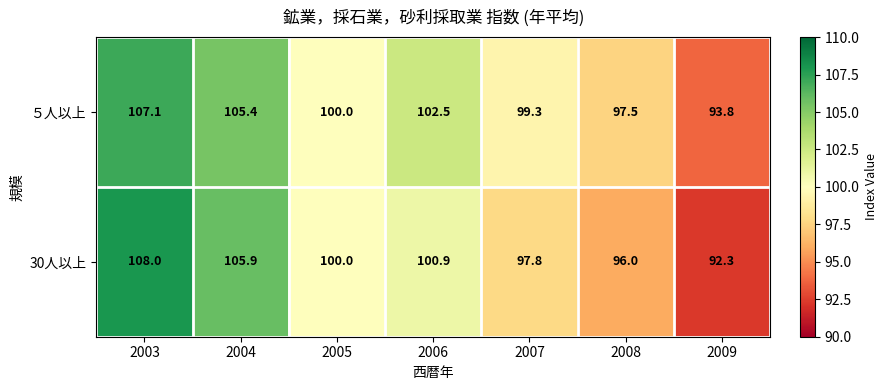

Which series has the largest range (max minus min)?

30人以上